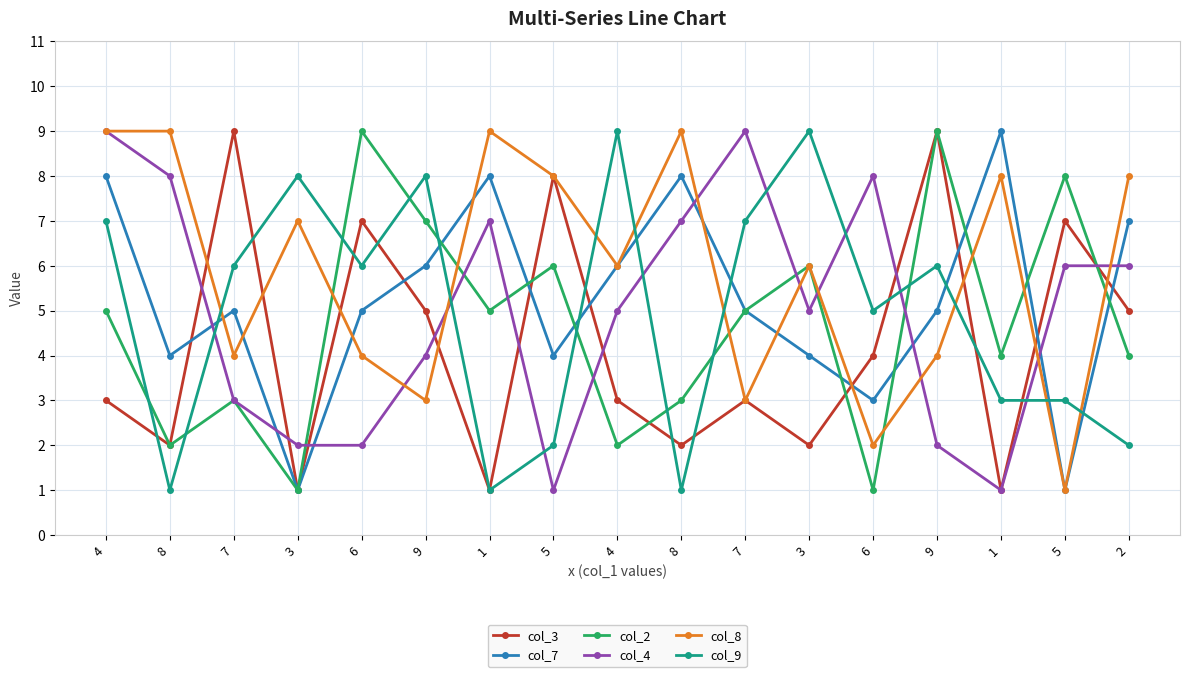

What is the difference between the col_2 values at 8 and 4?

1